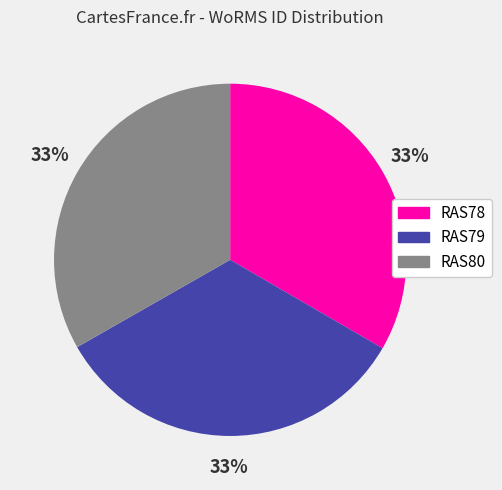

True or false: RAS79 accounts for 24% of the total.

False